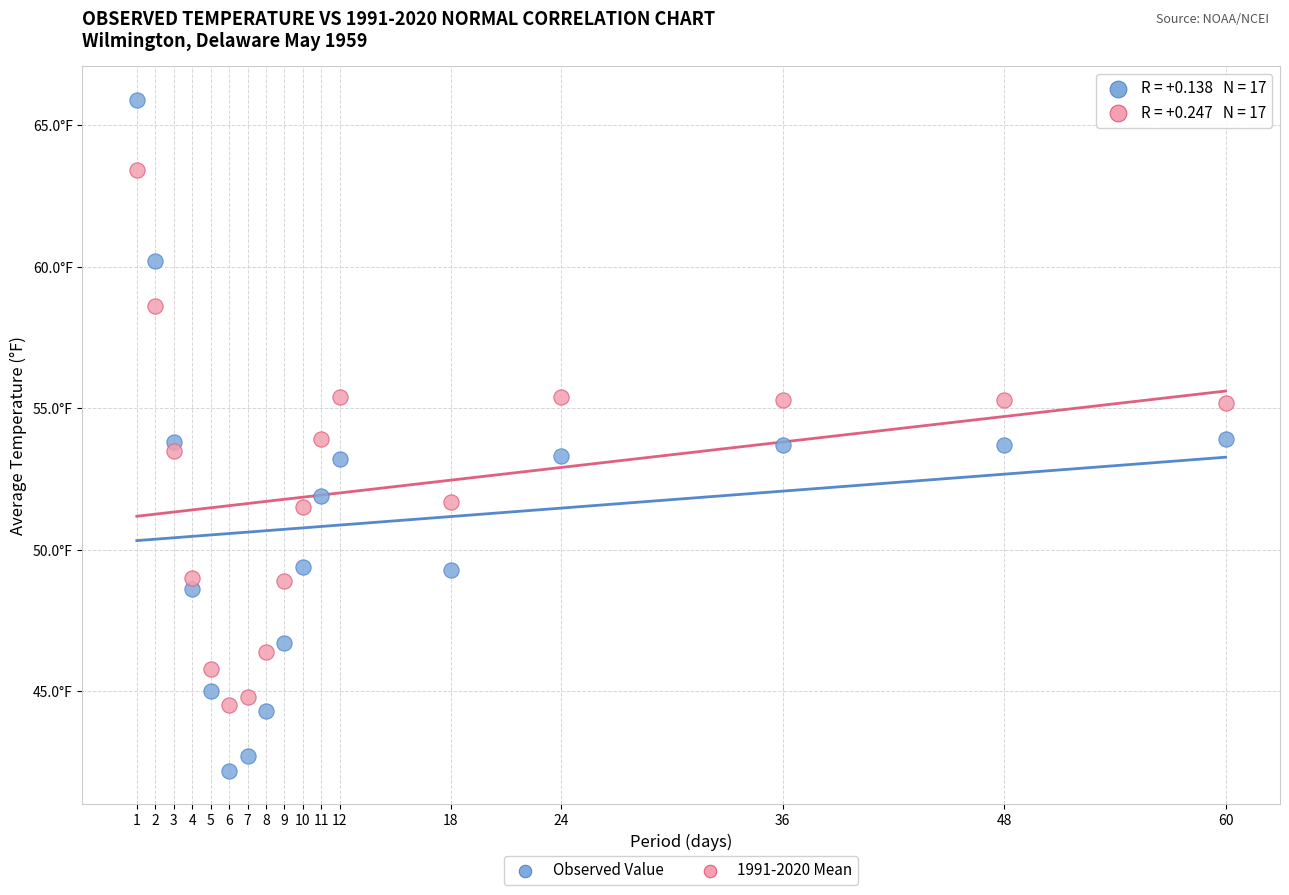

What are all the series names shown in the legend?

Observed Value, 1991-2020 Mean